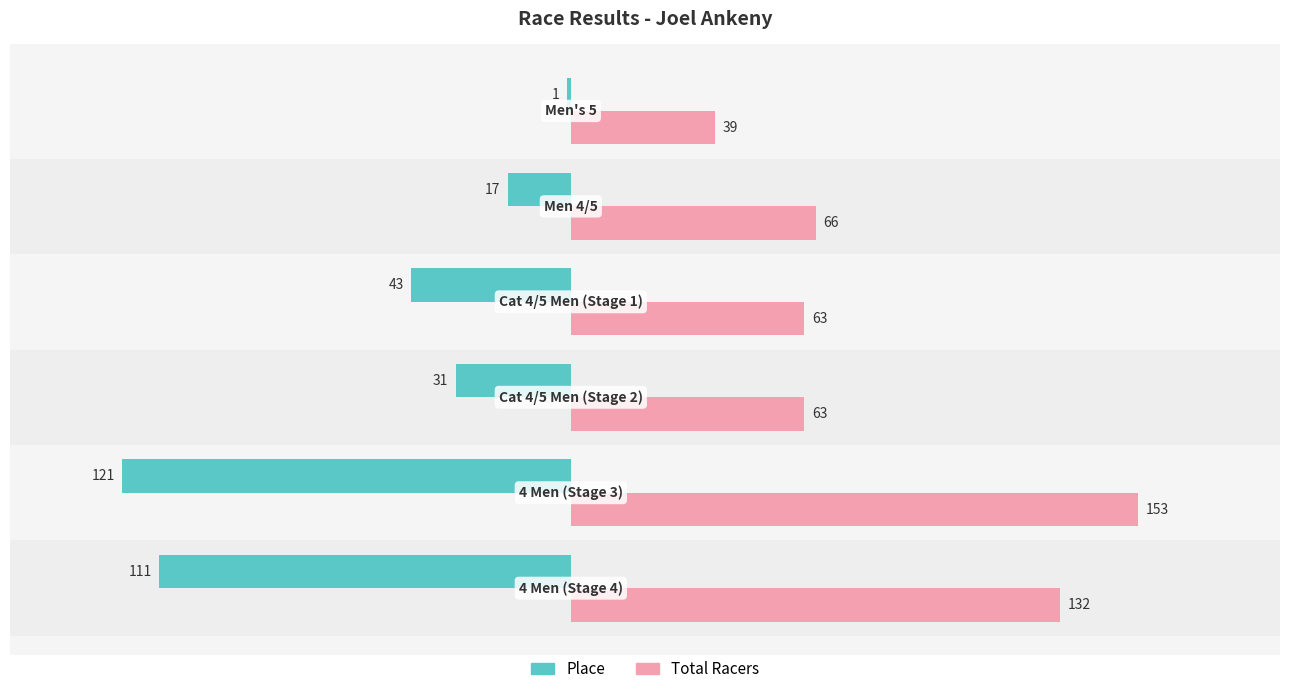

Which series has the largest total across all categories?

Total Racers